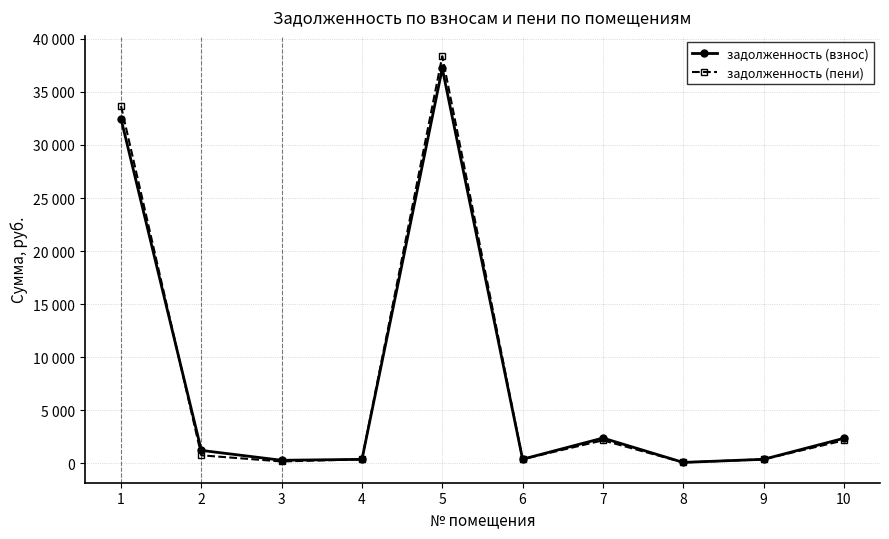

How many data points in задолженность (пени) are above 759?

5